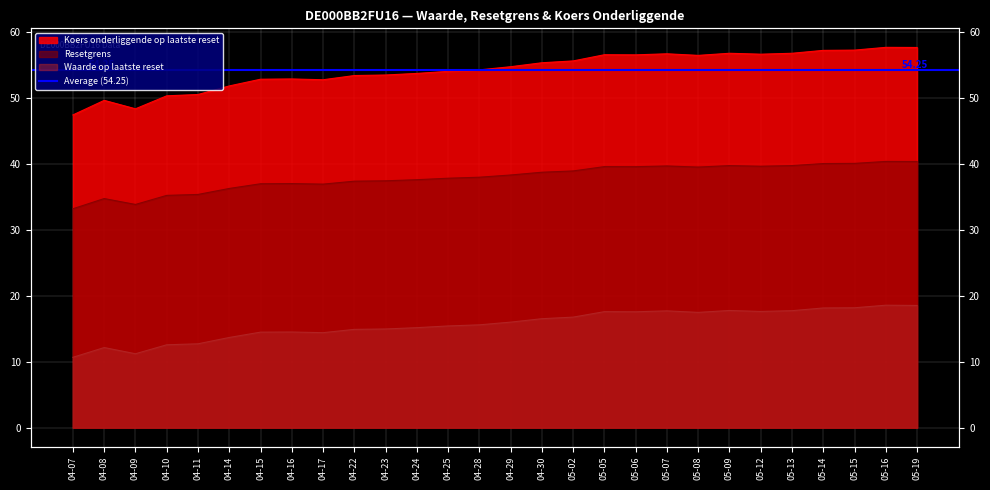

What are all the series names shown in the legend?

Koers onderliggende op laatste reset, Resetgrens, Waarde op laatste reset